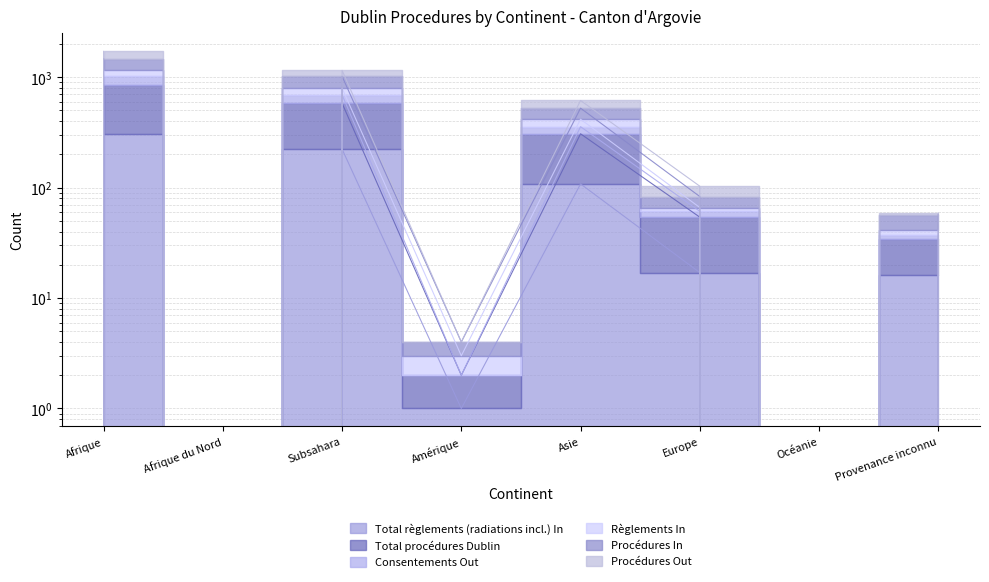

True or false: Règlements In and Total règlements (radiations incl.) In intersect in this chart.

False